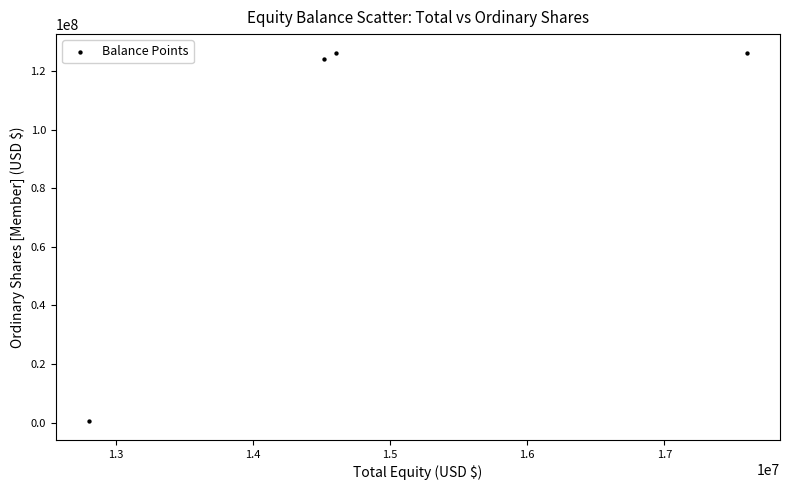

What Y value in the scatter plot is closest to 63341950?

123950544